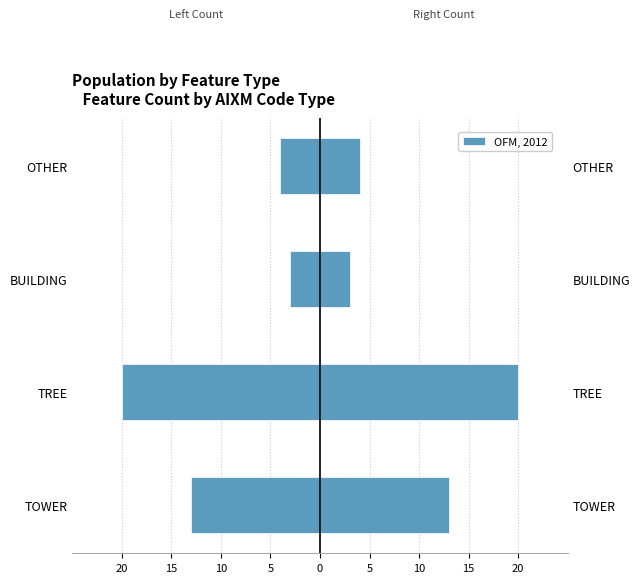

Reading left to right, extract all data points from this chart.

-13	-20	-3	-4